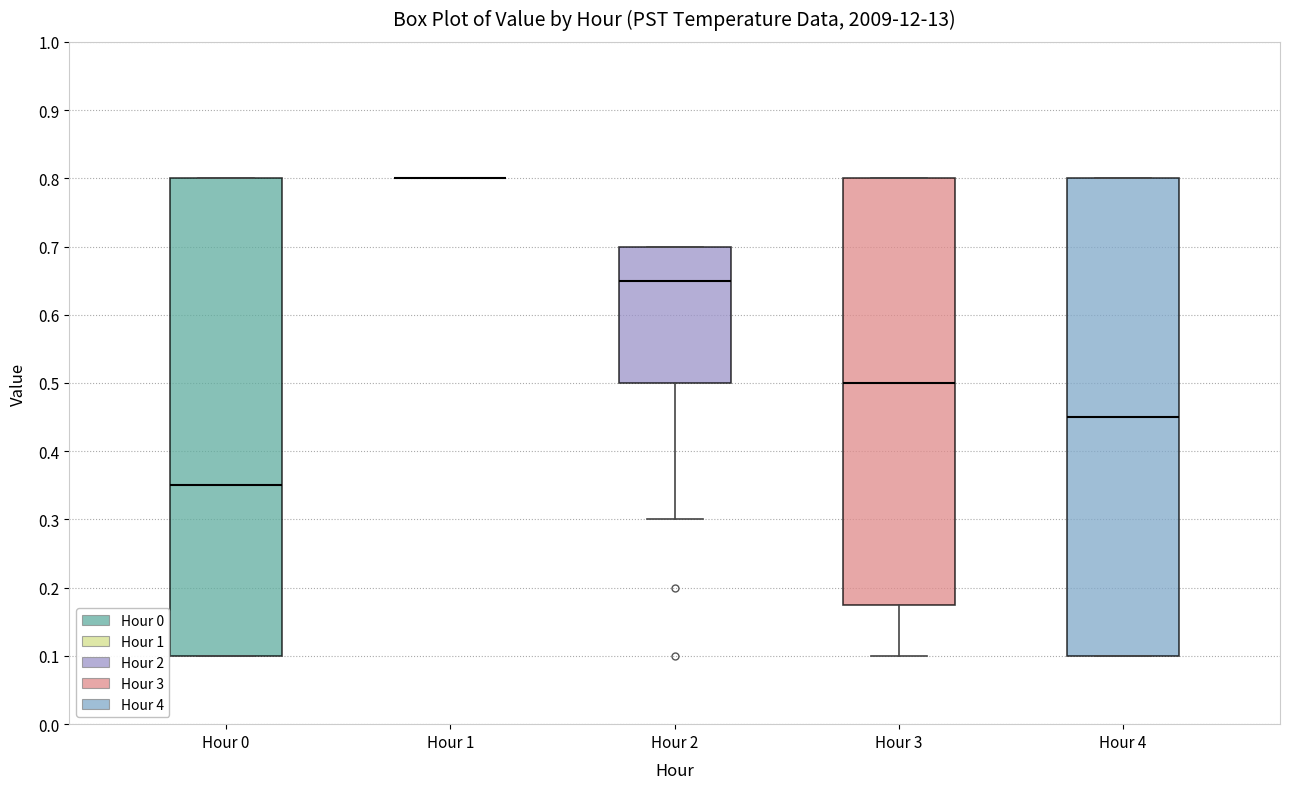

Where is the upper edge of the box for Hour 4 on the y-axis? The values are not printed on the chart, so give them approximately, as read against the axis.

0.80